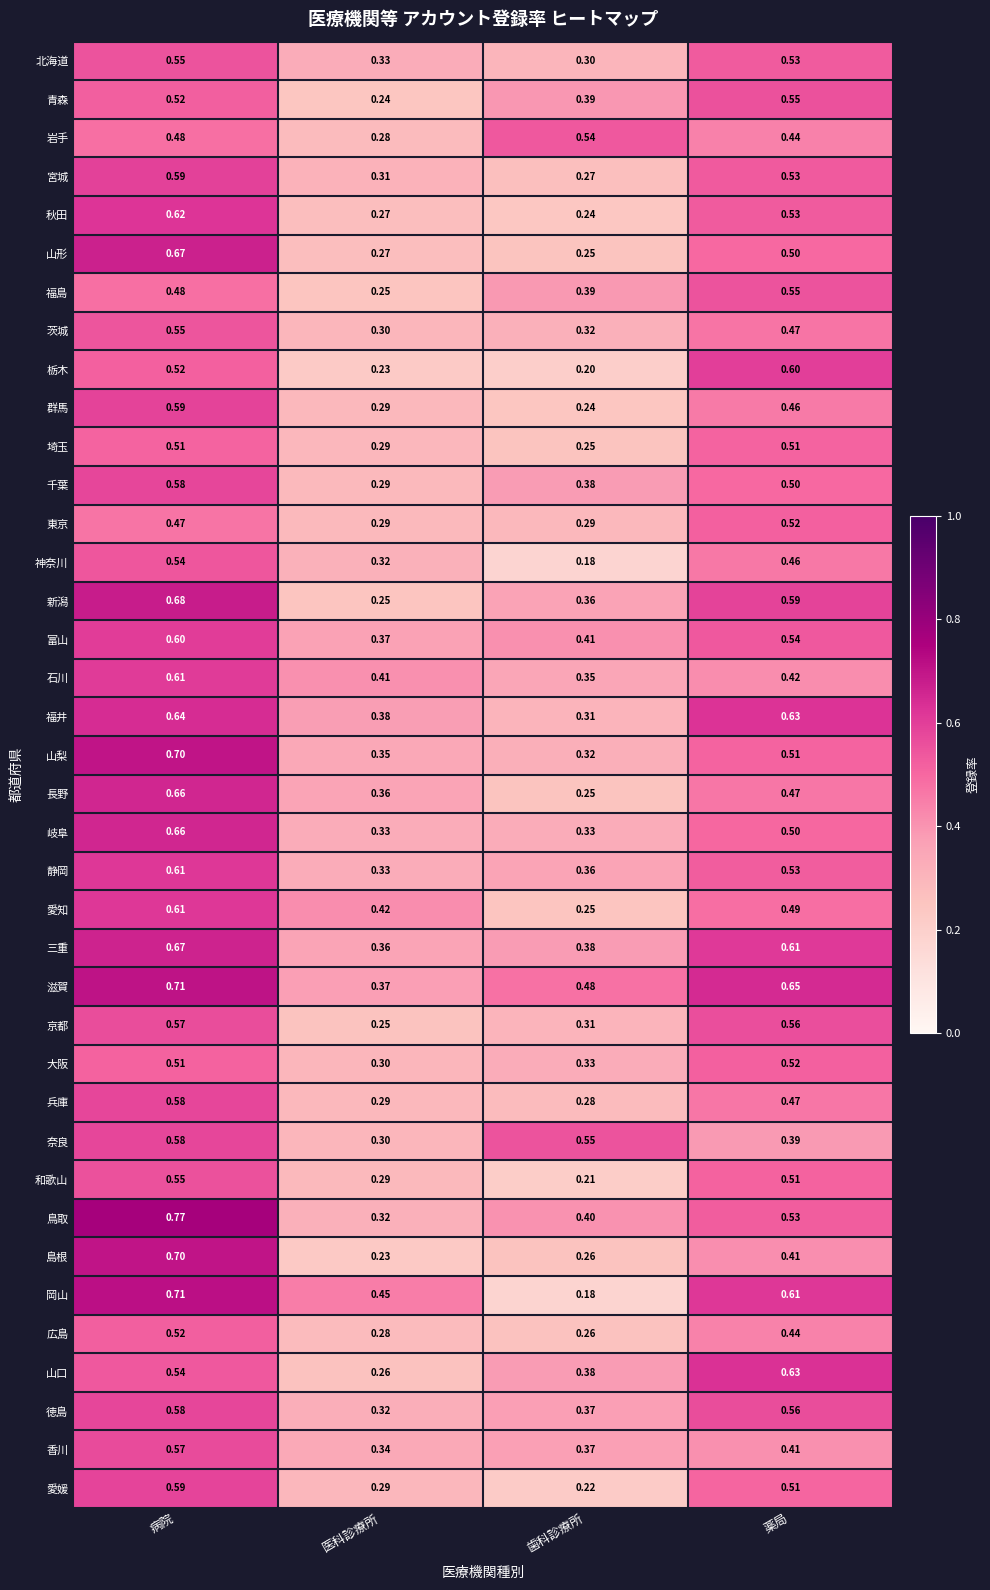

Which series has the widest spread of values?

岡山